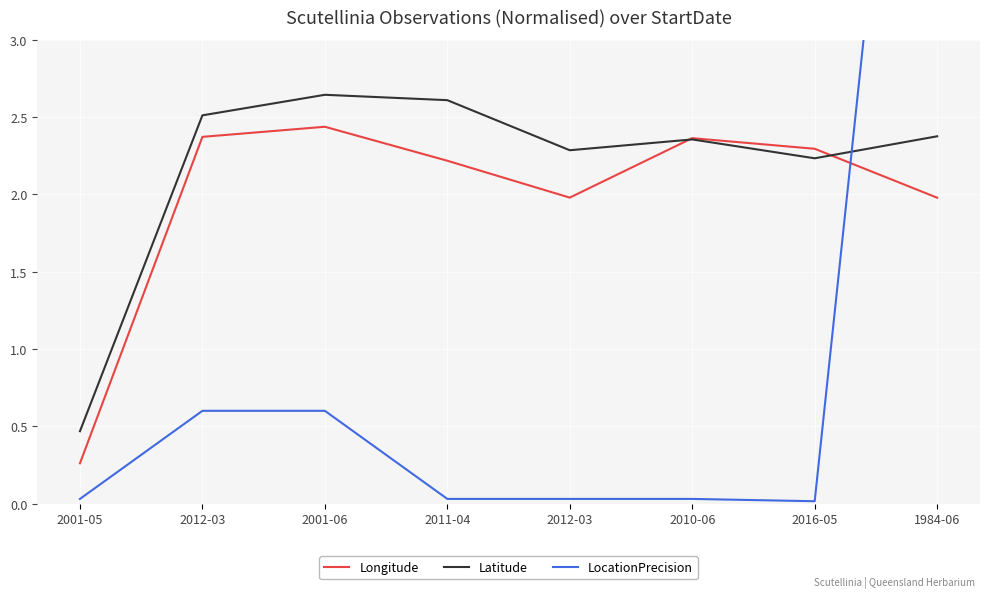

Rank the categories by Longitude value from lowest to highest.

2001-05, 1984-06, 2012-03, 2011-04, 2016-05, 2010-06, 2012-03, 2001-06